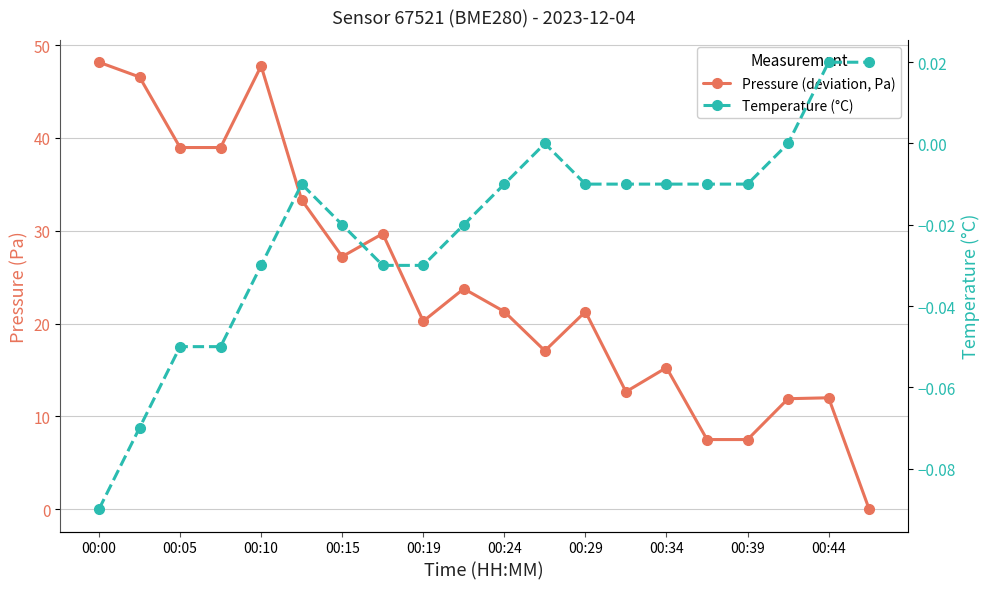

How many distinct data groups are displayed?

2